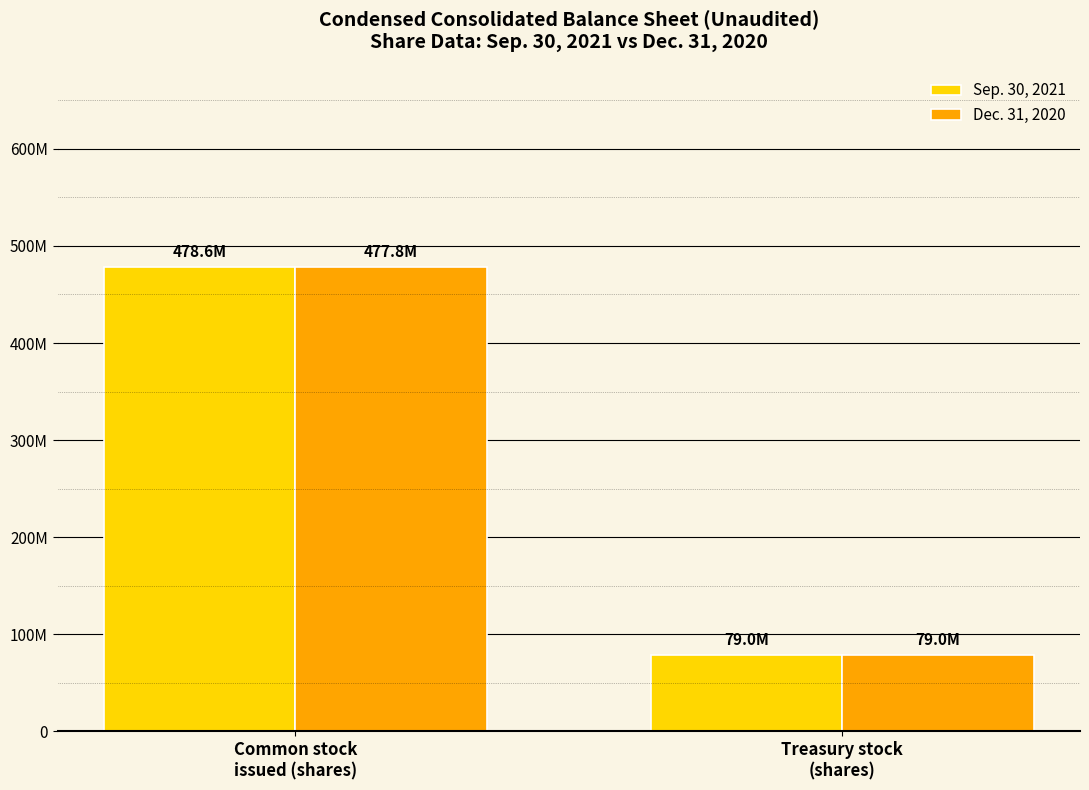

Are the bars horizontal?

No